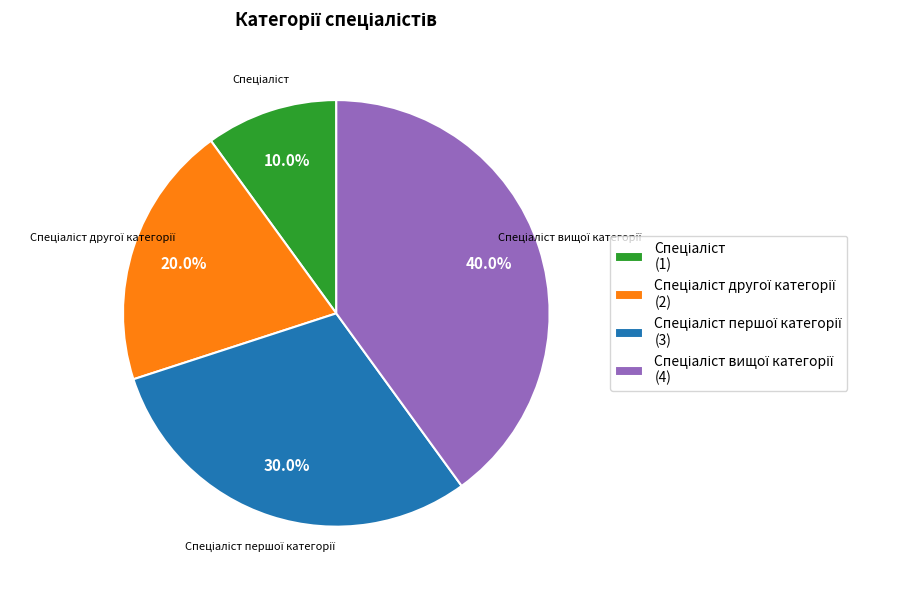

Is there any slice that represents more than half of the pie?

No